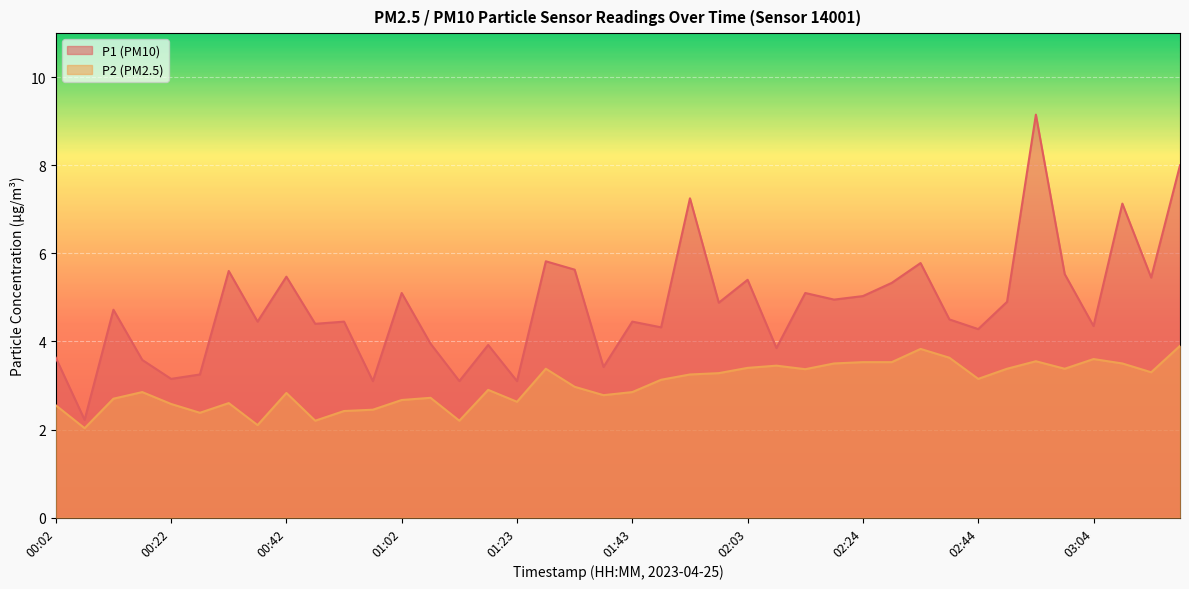

What is the lowest value of the P1 series?

2.2